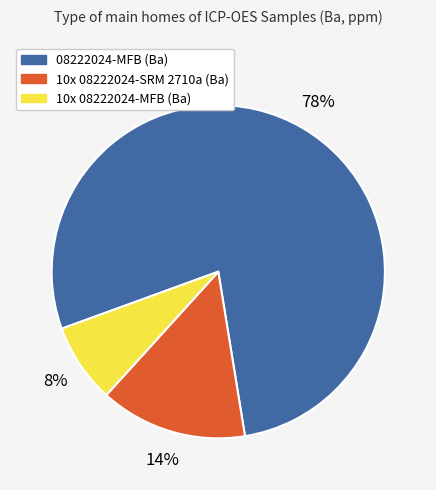

How many segments does this pie chart have?

3